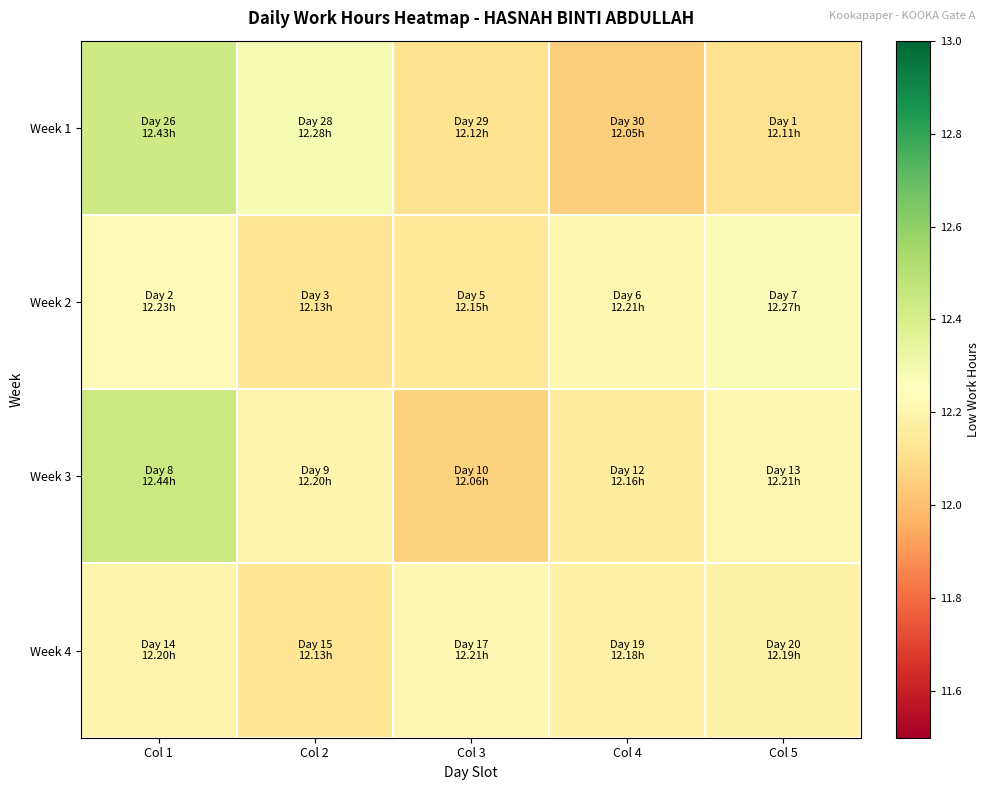

Which series has the widest spread of values?

Week 1